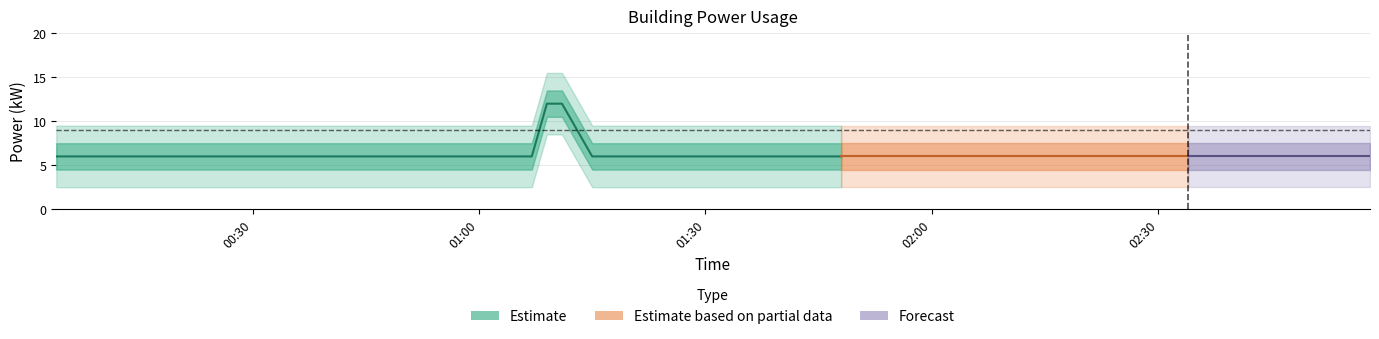

True or false: the data shows 1 at 11.

False